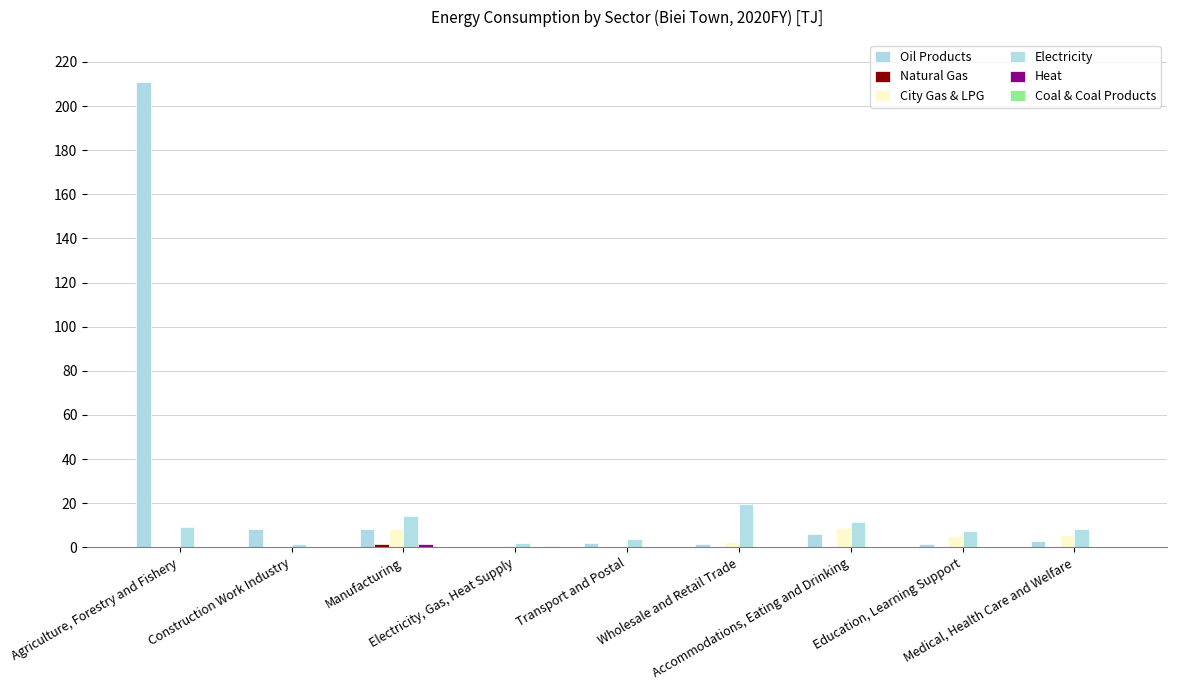

Between Manufacturing and Transport and Postal, which series saw the biggest shift?

Electricity